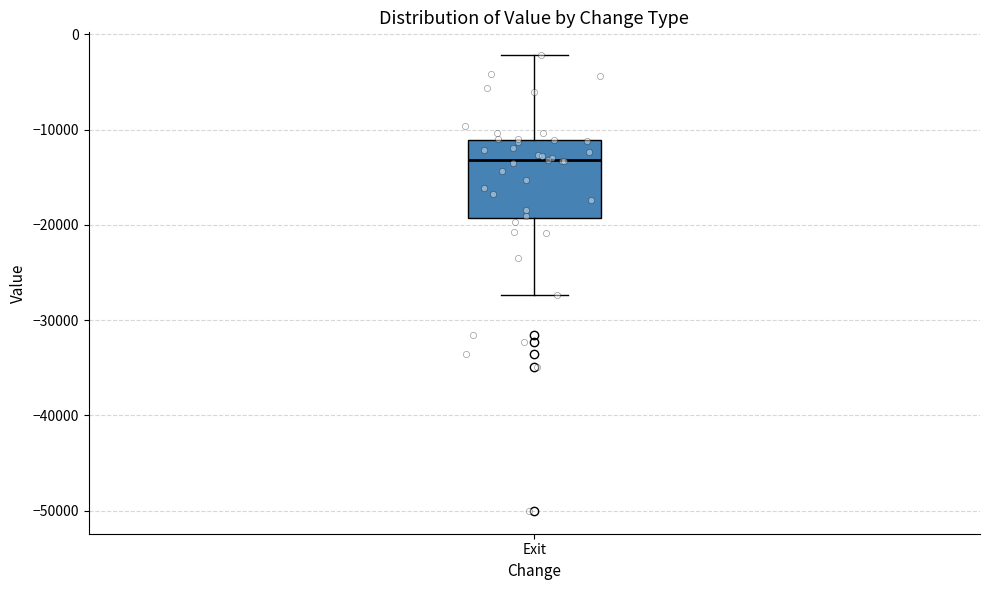

Where is the upper edge of the box for Exit on the y-axis? The values are not printed on the chart, so give them approximately, as read against the axis.

-11000